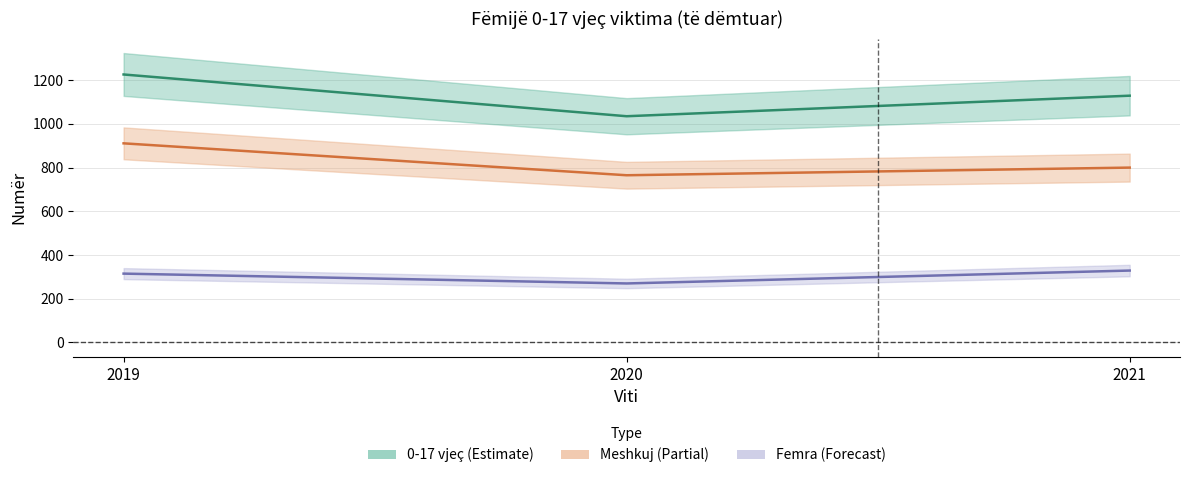

Count the 0-17 vjeç values in the range 1035 to 1226.

3